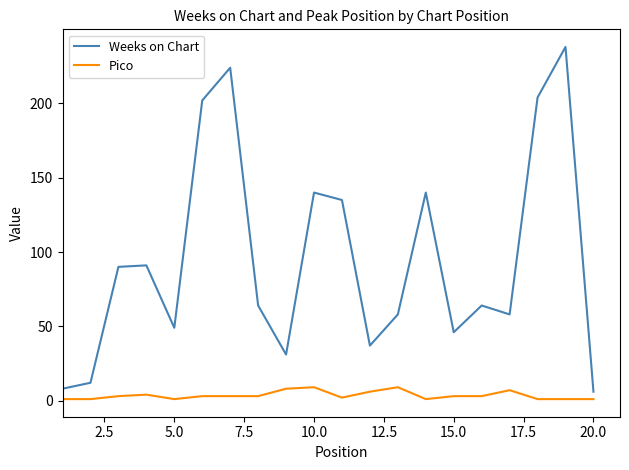

What is the maximum value for Weeks on Chart?

238